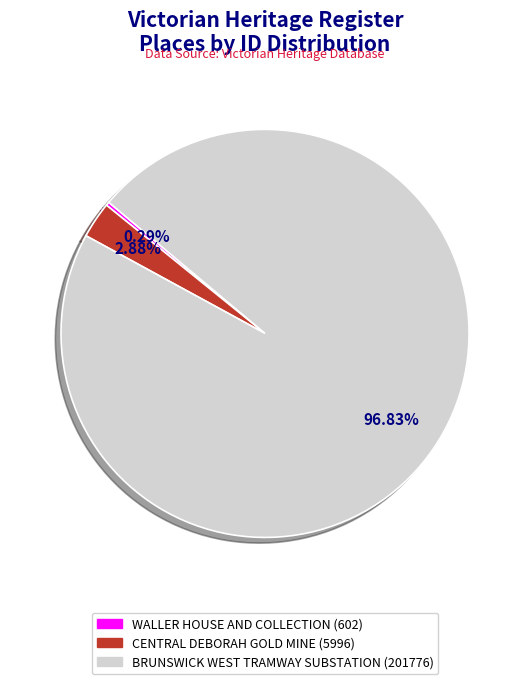

Between BRUNSWICK WEST TRAMWAY SUBSTATION and WALLER HOUSE AND COLLECTION, which is larger?

BRUNSWICK WEST TRAMWAY SUBSTATION